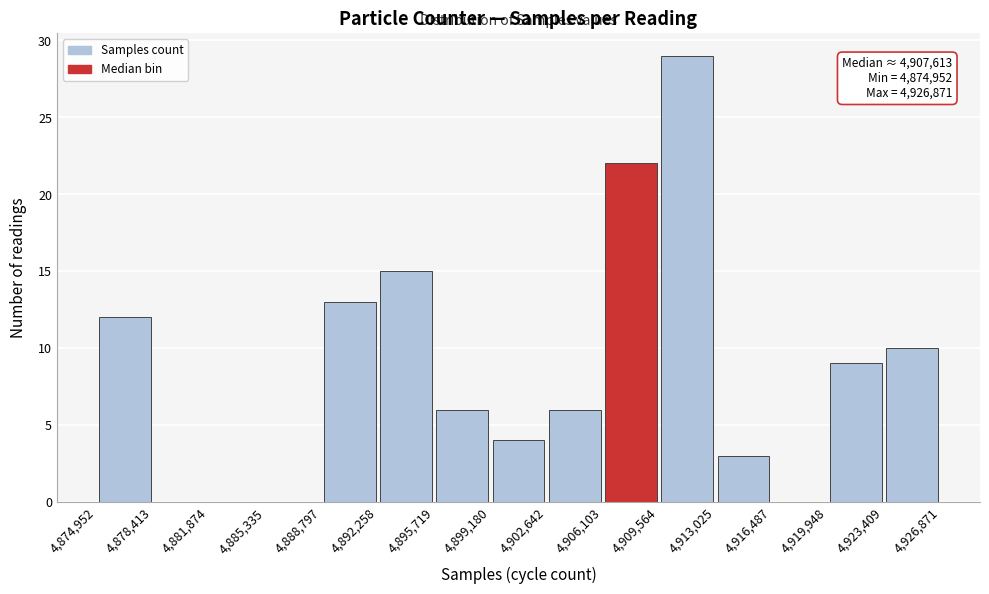

Which range on the x-axis has the tallest bar?

4,909,564 to 4,913,025